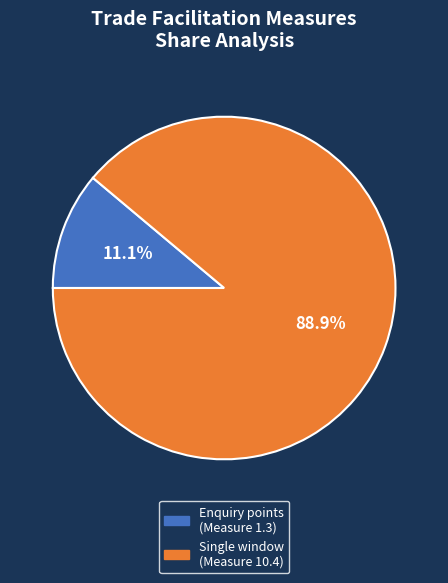

Is there any slice that represents more than half of the pie?

Yes